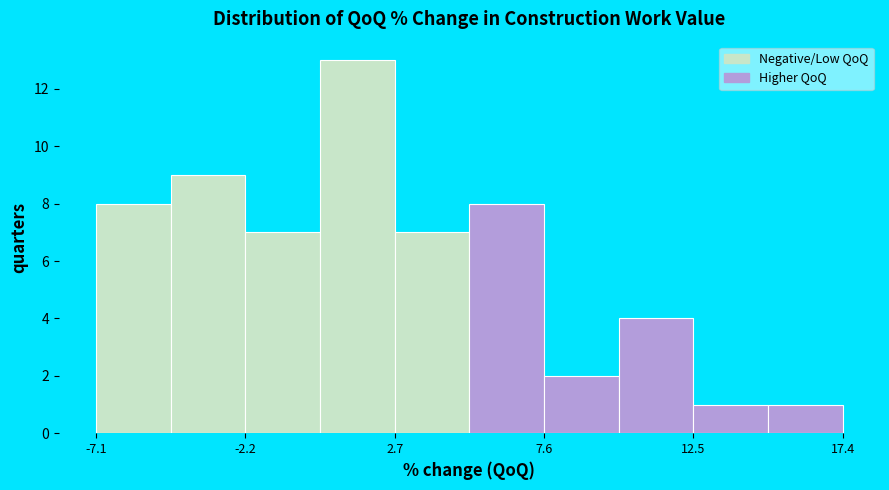

Reading left to right, transcribe this chart: for each bar, give the range it covers on the x-axis and its height. Neither the bar edges nor the heights are printed on the chart, so give them approximately, as read against the axes.

-7.0 to -4.5: 8
-4.5 to -2.0: 9
-2.0 to 0.0: 7
0.0 to 2.5: 13
2.5 to 5.0: 7
5.0 to 7.5: 8
7.5 to 10.0: 2
10.0 to 12.5: 4
12.5 to 15.0: 1
15.0 to 17.5: 1